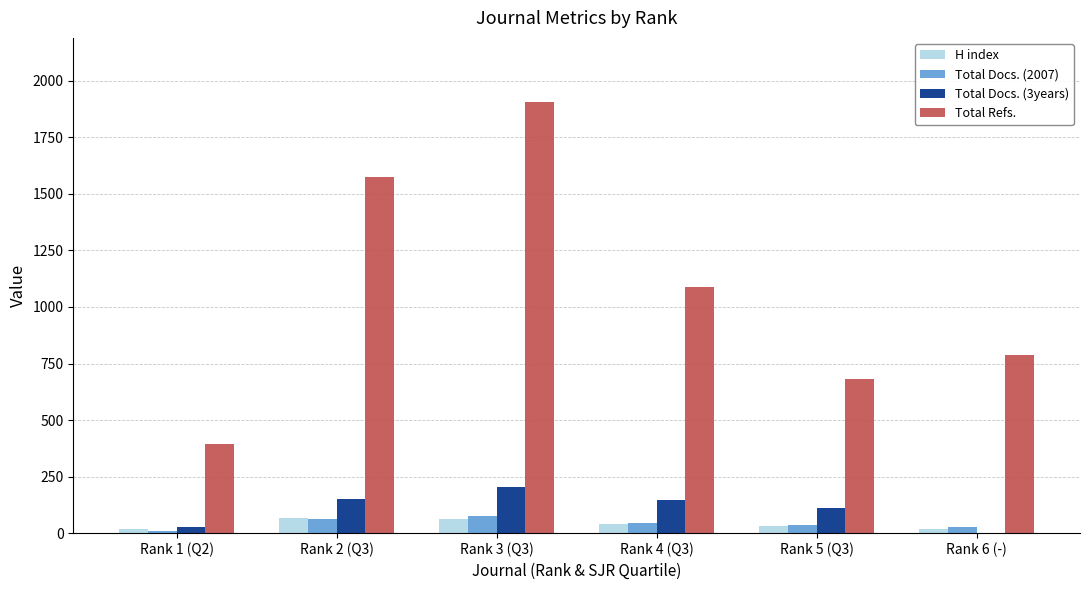

What is the sum of all Total Docs. (3years) values?

639